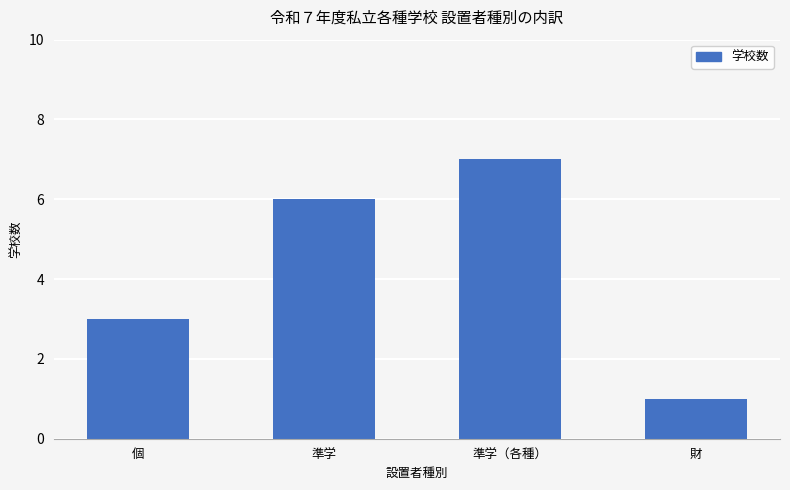

Is it true that the value at 準学 is 6?

True